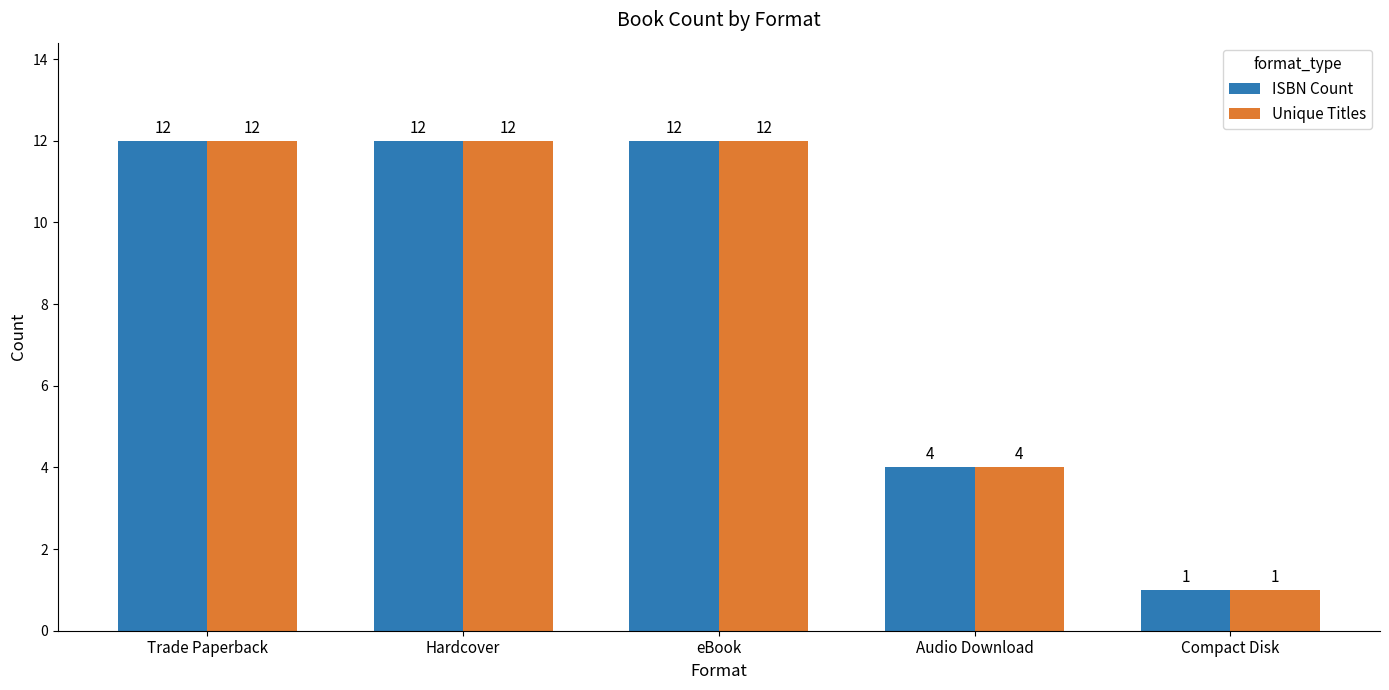

Reading right to left, extract all data points from this chart.

ISBN Count: 1	4	12	12	12
Unique Titles: 1	4	12	12	12